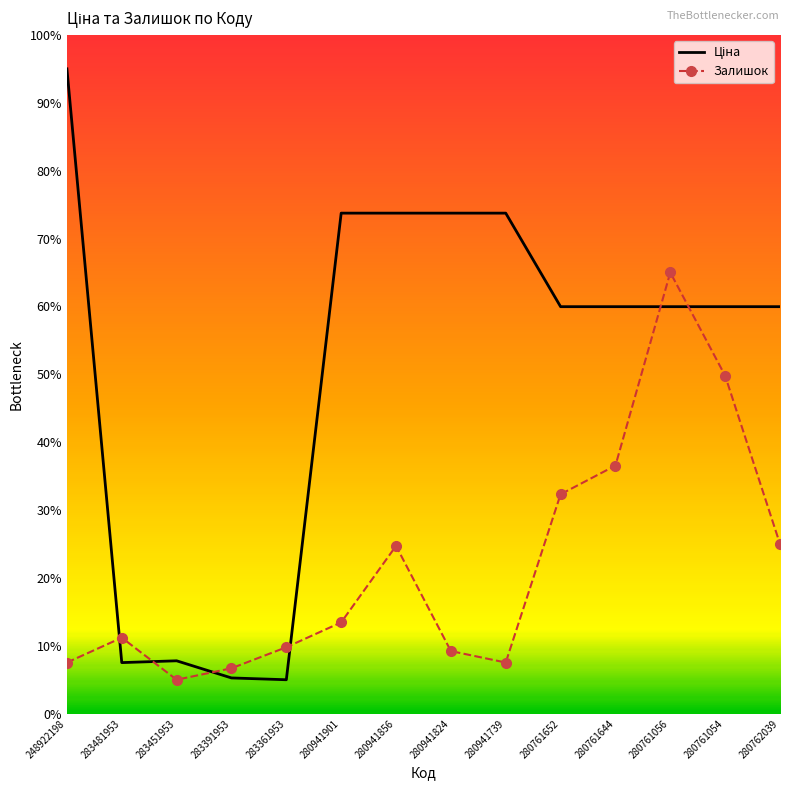

What is the total value across all series at 280761056?

125.0